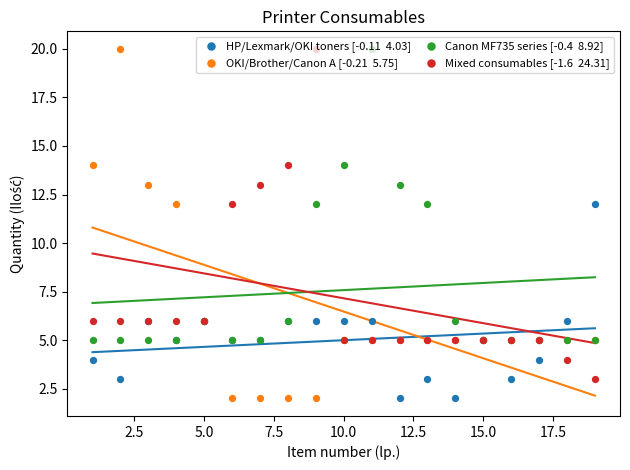

Is the value of Mixed consumables [-1.6  24.31] at 14 greater than the value of OKI/Brother/Canon A [-0.21  5.75] at 17.5?

Yes